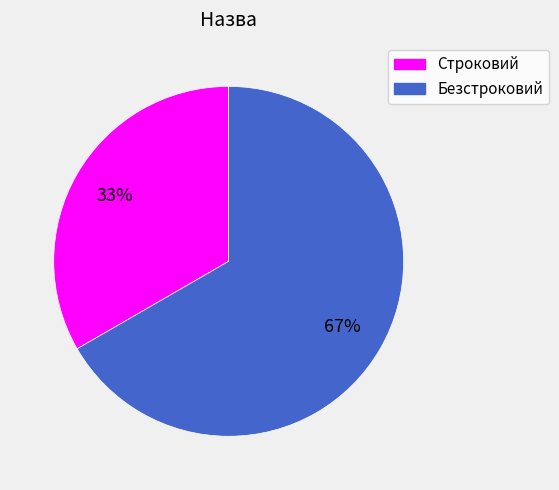

What is the ratio of the value at Строковий to the value at Безстроковий?

0.5